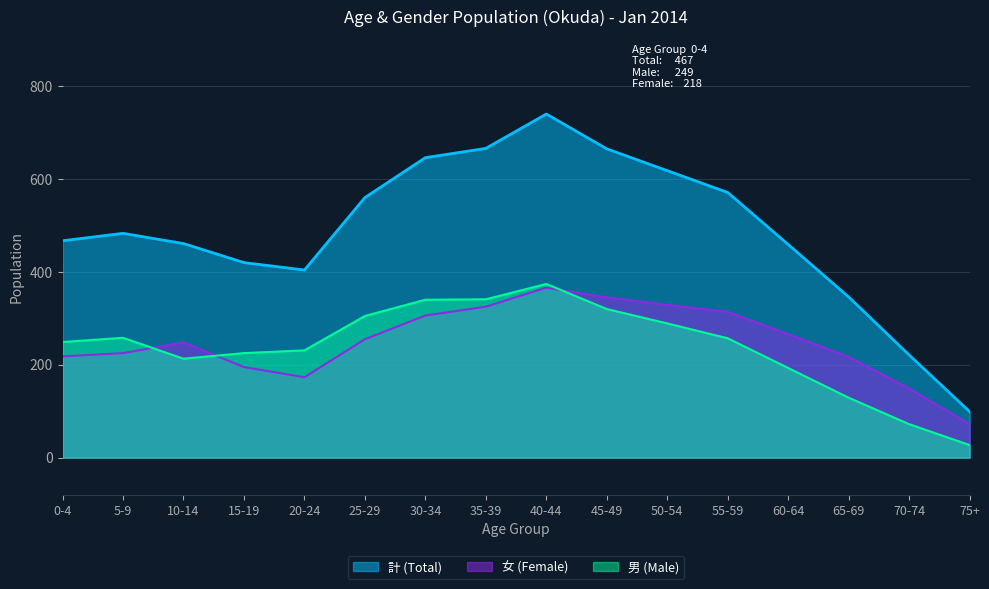

What is the smallest value displayed?

27